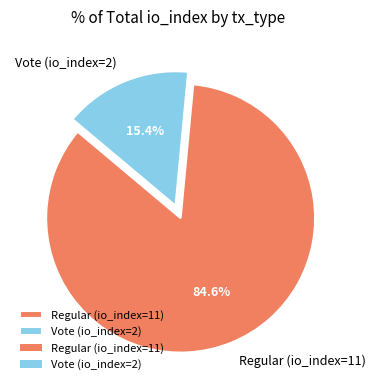

Between Vote (io_index=2) and Regular (io_index=11), which is larger?

Regular (io_index=11)